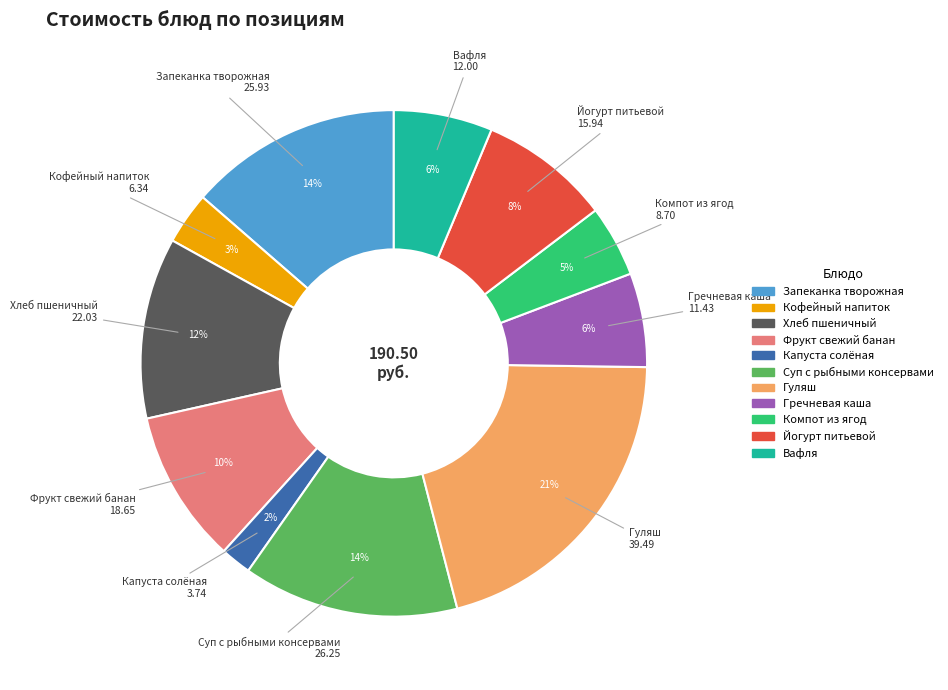

Combined, do Хлеб пшеничный and Суп с рыбными консервами account for over 50%?

No